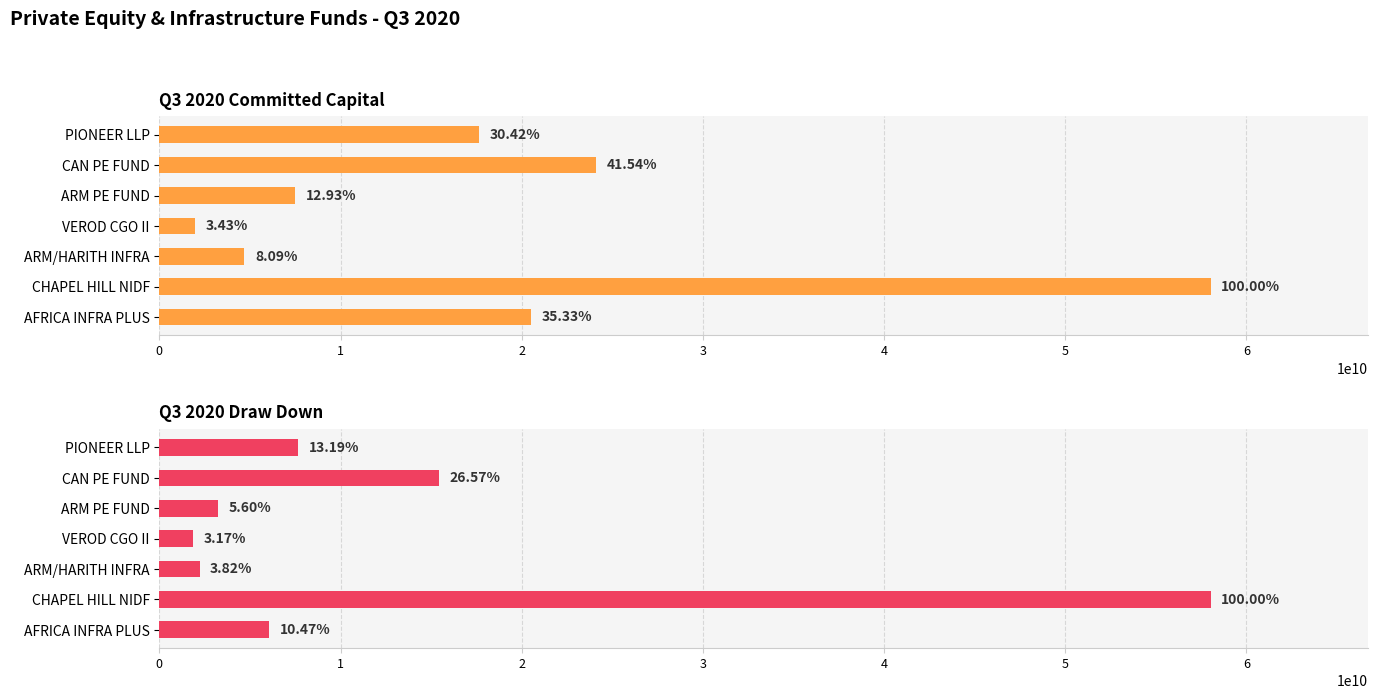

Read the Q3 2020 Committed Capital value at ARM PE FUND.

7502699728.3